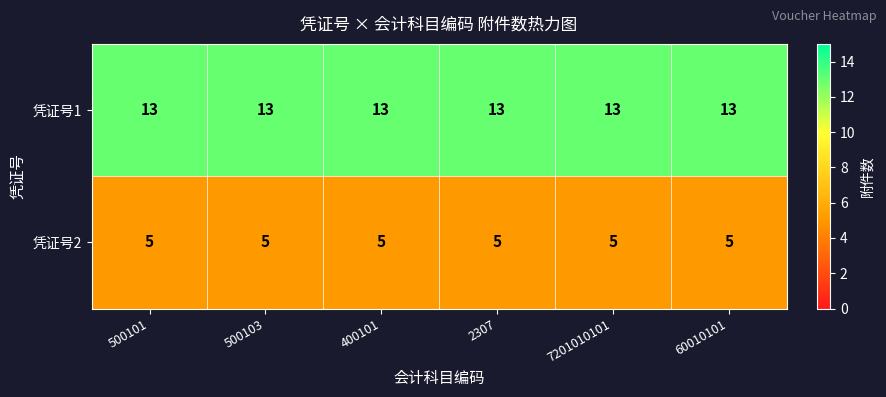

What is the total value across all series at 2307?

18